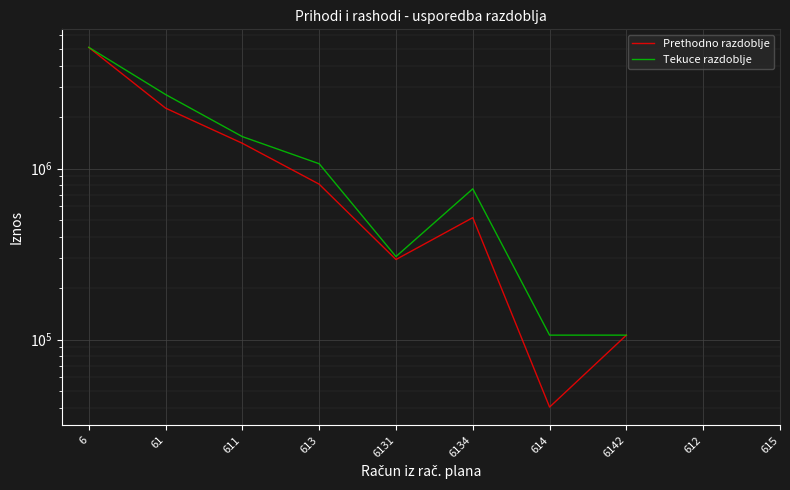

What is the value of the Tekuce razdoblje point at the 1st from the left?

5110978.6